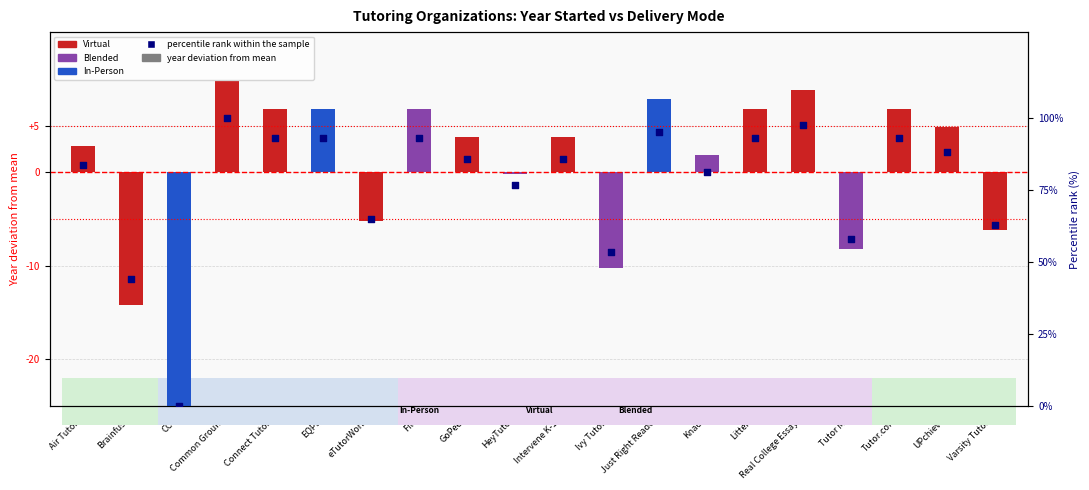

What is the ratio of the value at HeyTutor to the value at eTutorWorld?

1.2